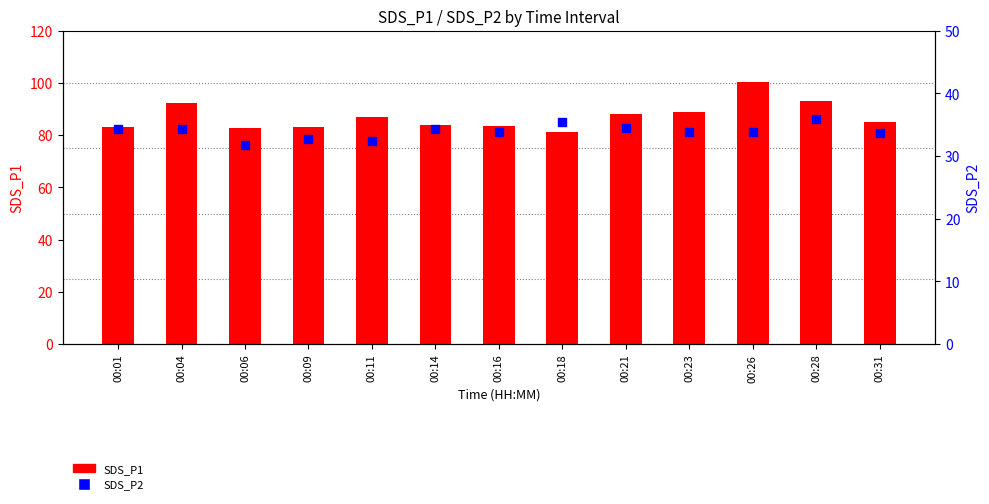

Is the value of SDS_P2 at 00:09 greater than the value of SDS_P1 at 00:06?

No